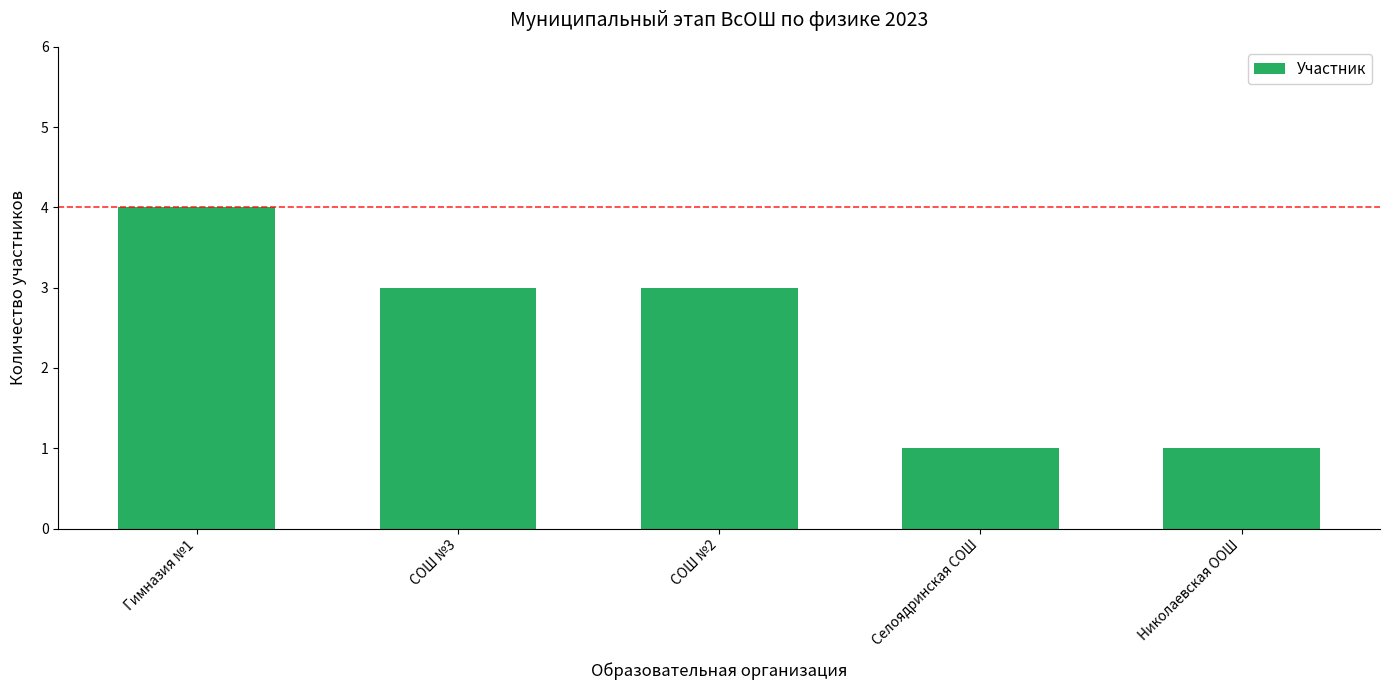

What is the maximum value shown in the chart?

4